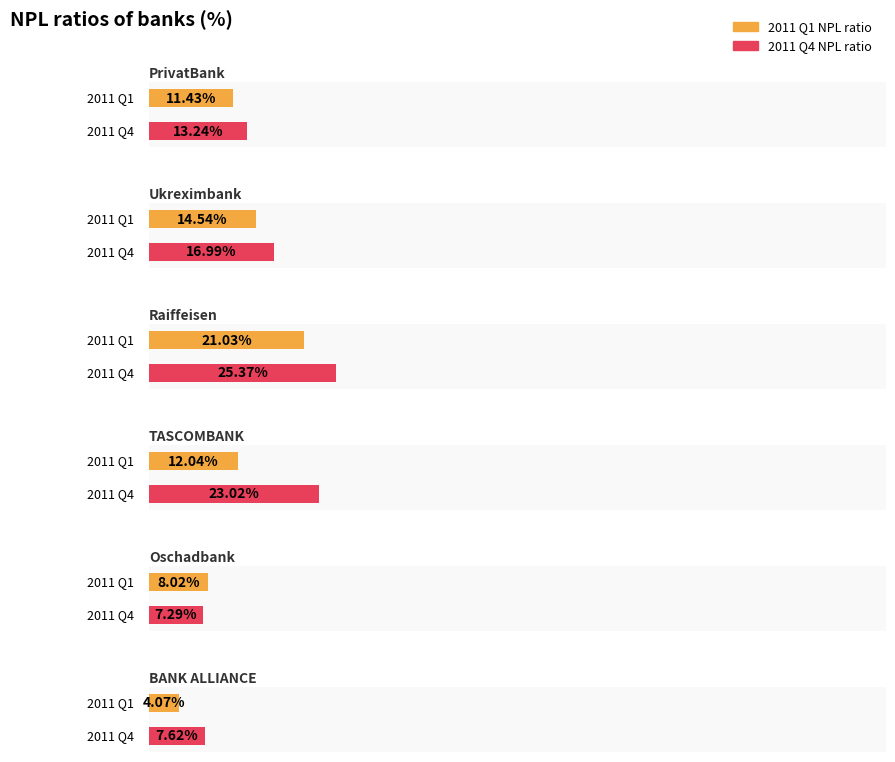

What is the label of the 4th bar from the left?

TASCOMBANK JSC